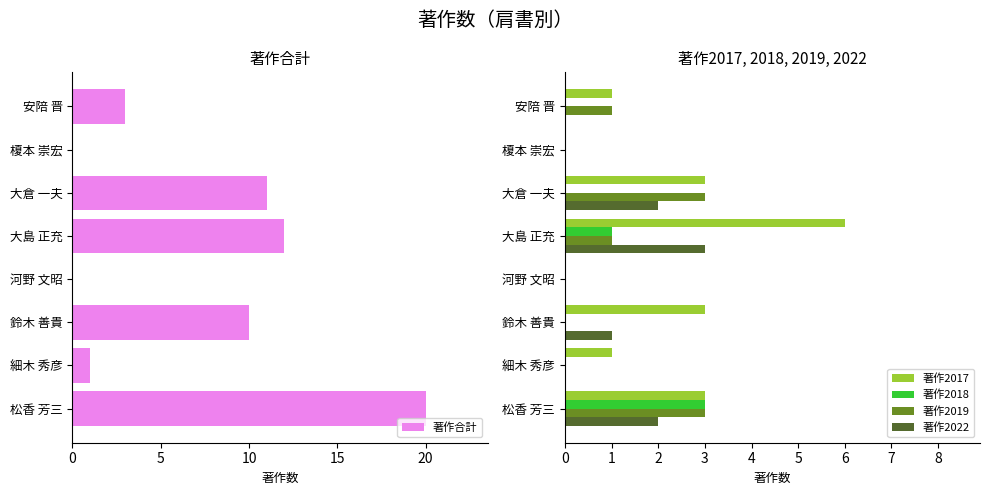

Which category has the highest value in the 著作2017 series?

大島 正充